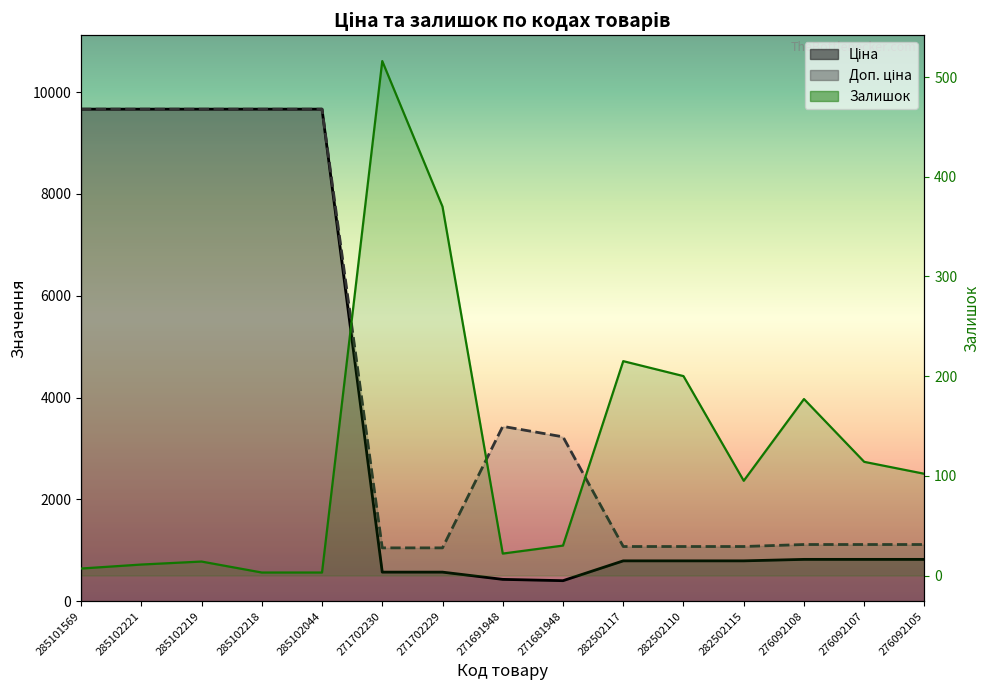

Which category has the highest value in the Ціна series?

285101569